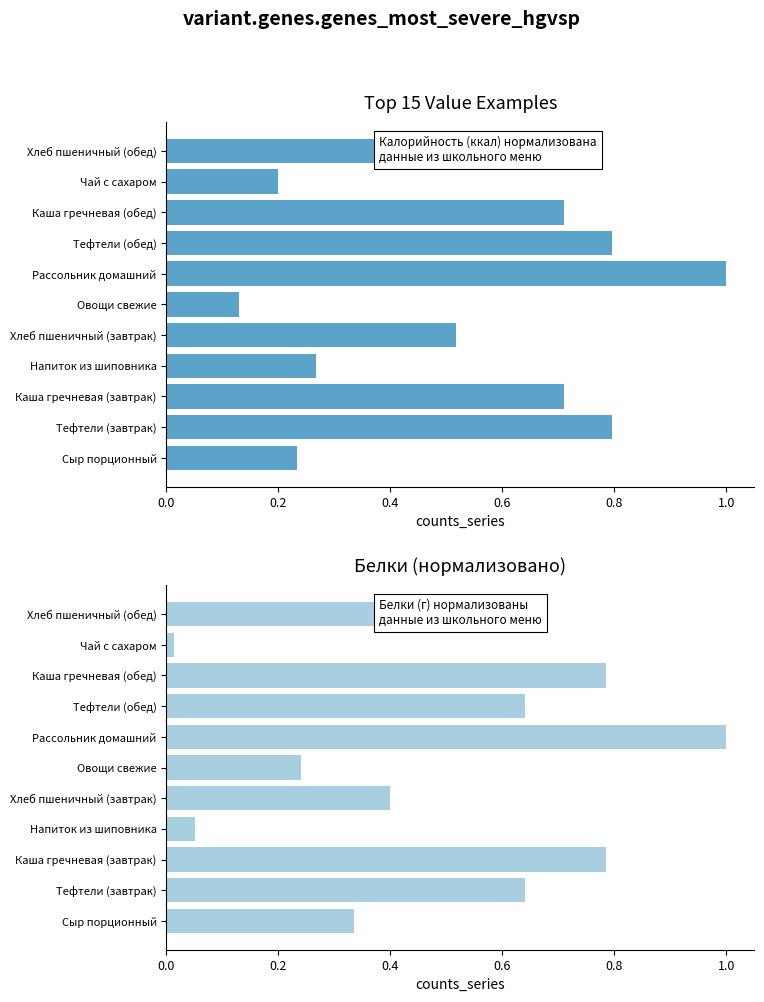

What position from the right is Напиток из шиповника?

8